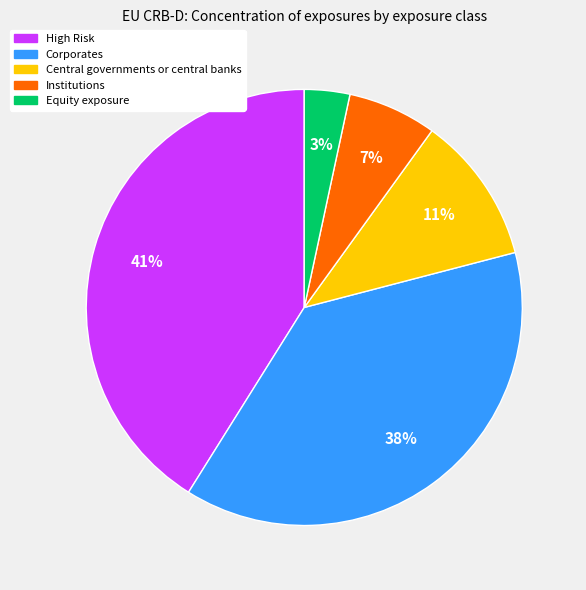

Does any single category account for the majority?

No